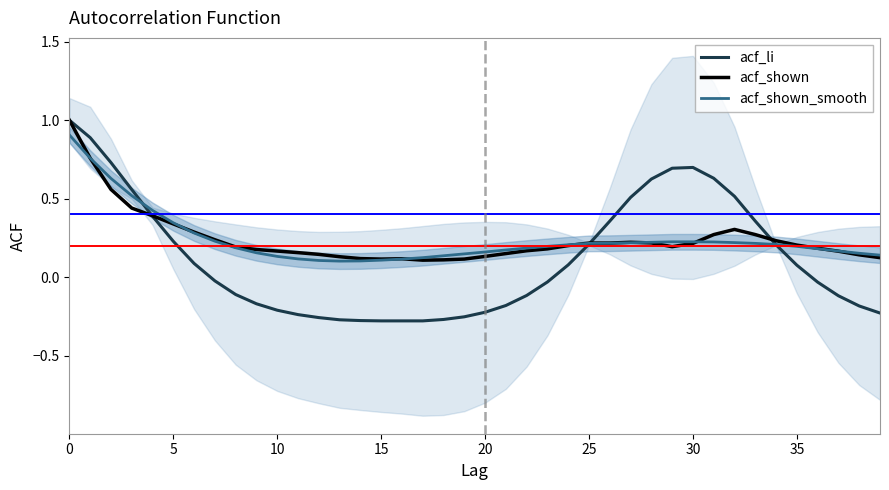

Reading right to left, what are all the values shown in this chart?

acf_li: -0.2	-0.2	-0.1	-0.0	0.1	0.2	0.4	0.5	0.6	0.7	0.7	0.6	0.5	0.4	0.2	0.1	-0.0	-0.1	-0.2	-0.2	-0.3	-0.3	-0.3	-0.3	-0.3	-0.3	-0.3	-0.3	-0.2	-0.2	-0.2	-0.1	-0.0	0.1	0.2	0.4	0.6	0.7	0.9	1.0
acf_shown: 0.1	0.1	0.2	0.2	0.2	0.2	0.3	0.3	0.3	0.2	0.2	0.2	0.2	0.2	0.2	0.2	0.2	0.2	0.1	0.1	0.1	0.1	0.1	0.1	0.1	0.1	0.1	0.1	0.2	0.2	0.2	0.2	0.2	0.3	0.3	0.4	0.4	0.6	0.8	1.0
acf_shown_smooth: 0.1	0.2	0.2	0.2	0.2	0.2	0.2	0.2	0.2	0.2	0.2	0.2	0.2	0.2	0.2	0.2	0.2	0.2	0.2	0.2	0.1	0.1	0.1	0.1	0.1	0.1	0.1	0.1	0.1	0.1	0.2	0.2	0.2	0.3	0.3	0.4	0.5	0.6	0.8	0.9